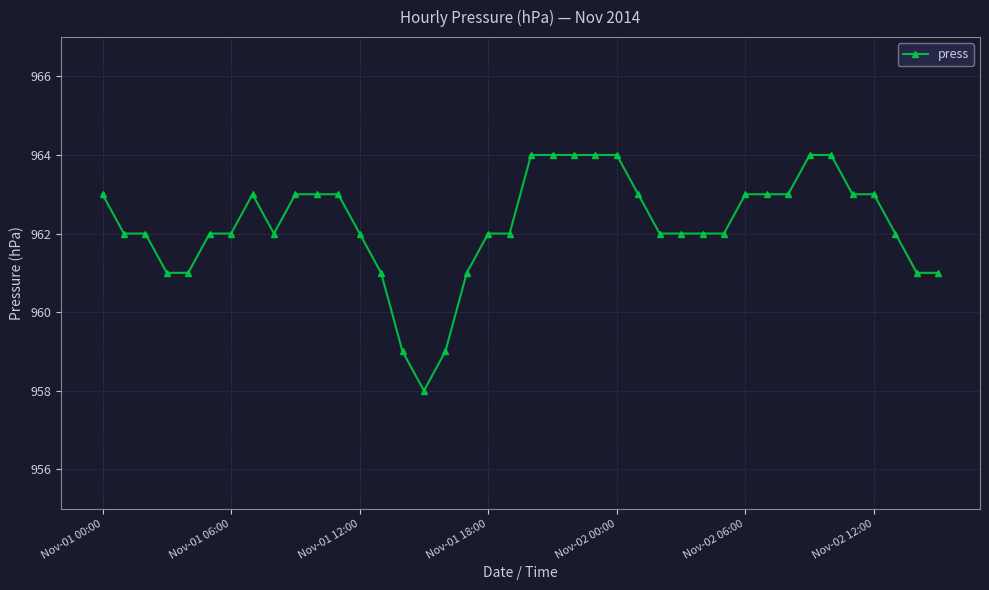

What is the greatest value displayed?

964